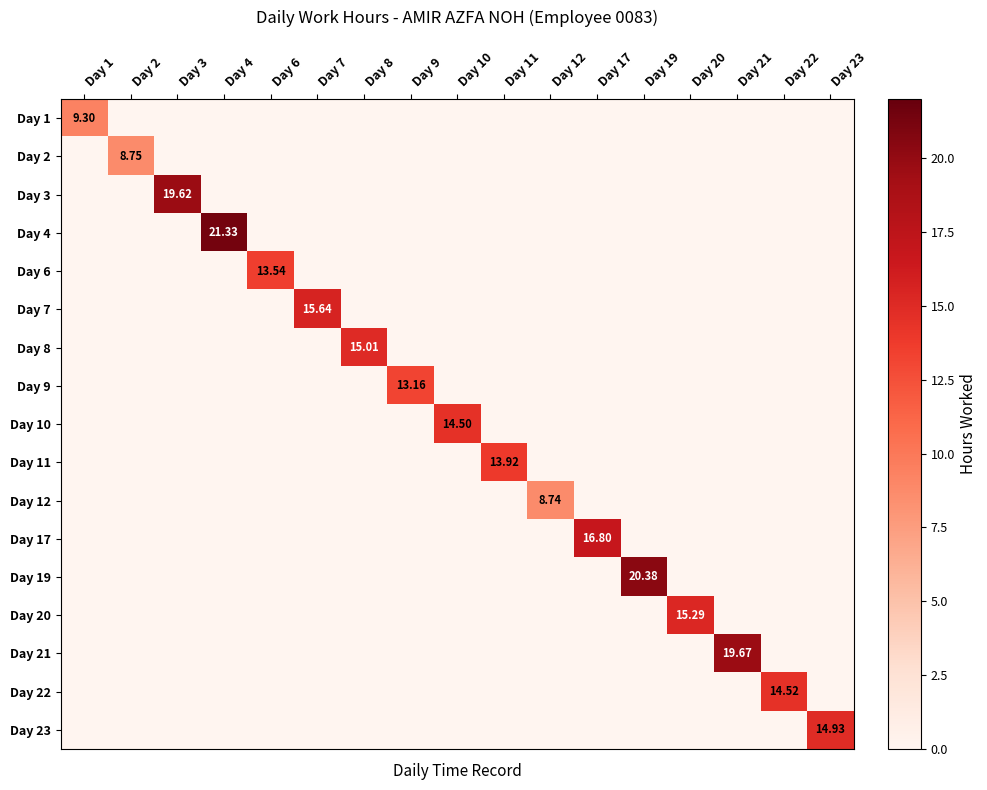

What is the spread (max minus min) of values at Day 8?

15.0